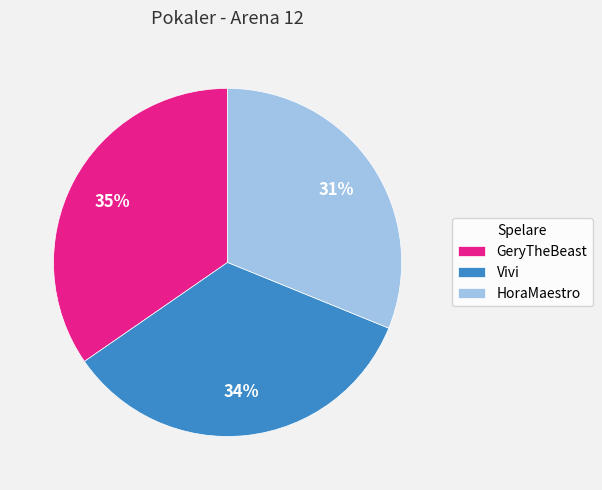

Do Vivi and HoraMaestro together represent more than half of the pie?

Yes